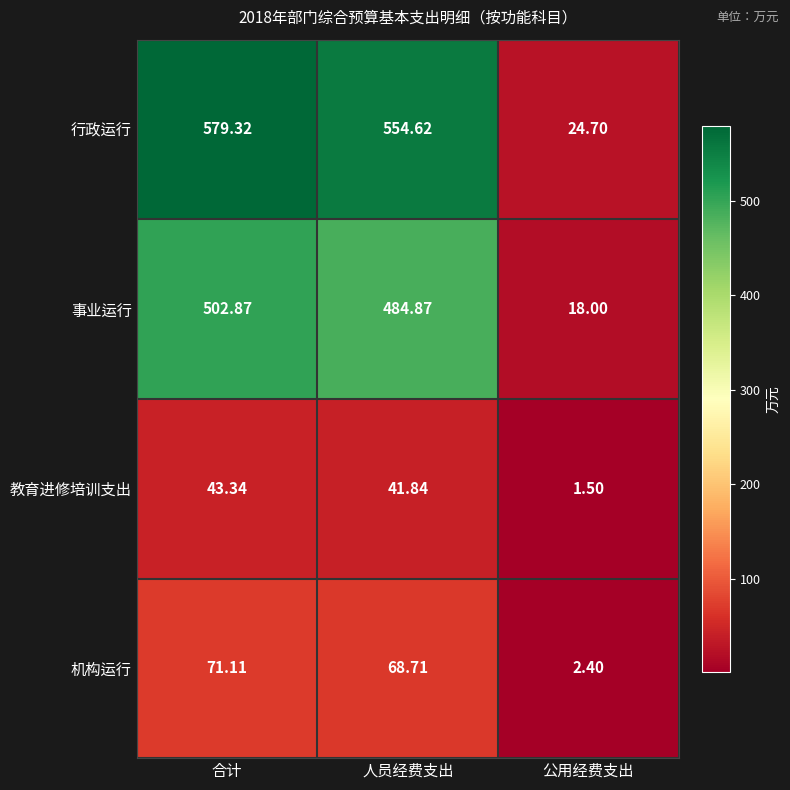

At which category is the sum across all series the highest?

合计